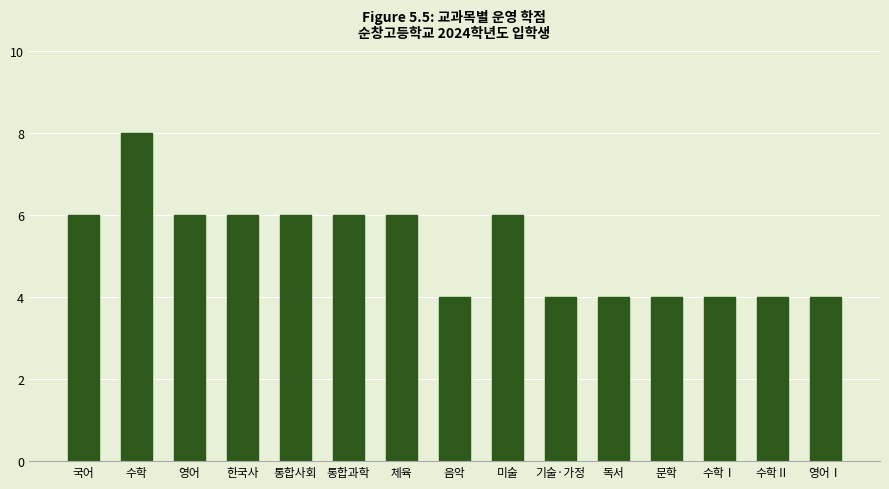

What is the label of the 11th bar from the right?

통합사회